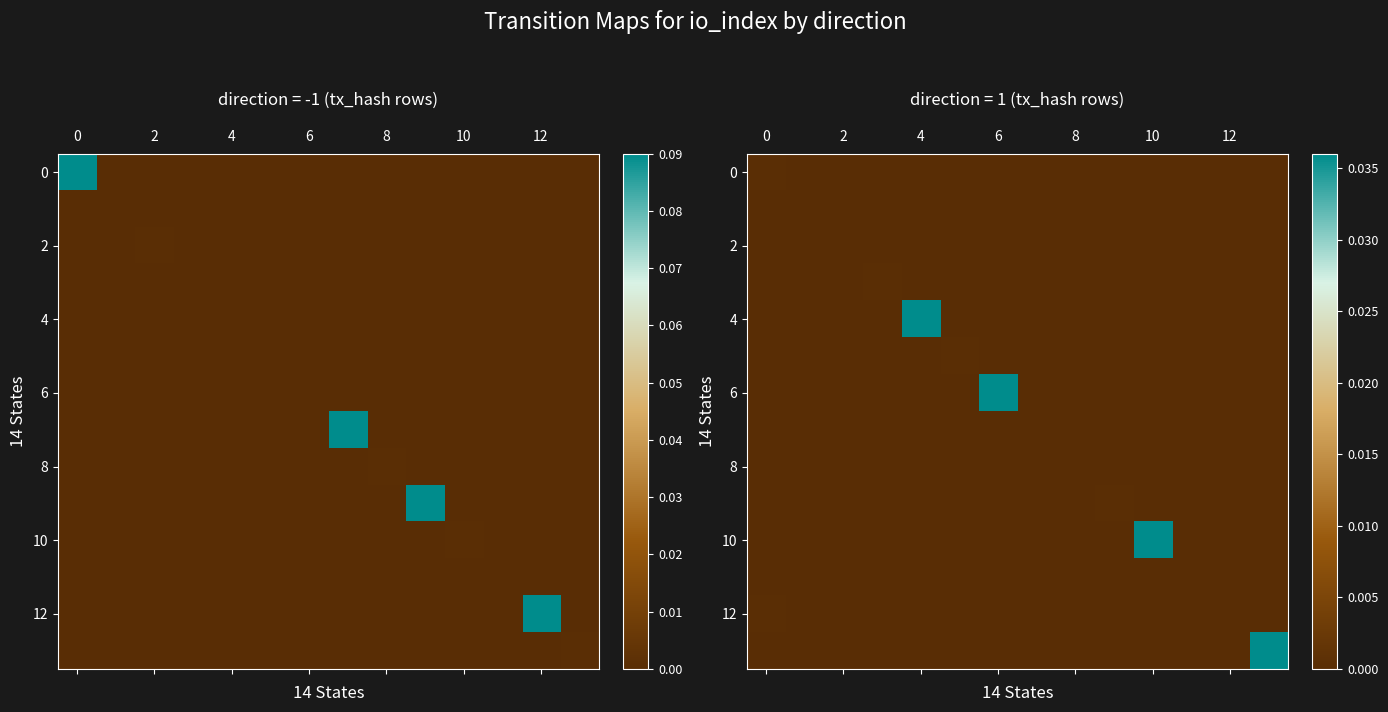

Between 8 and 10, which is larger?

8